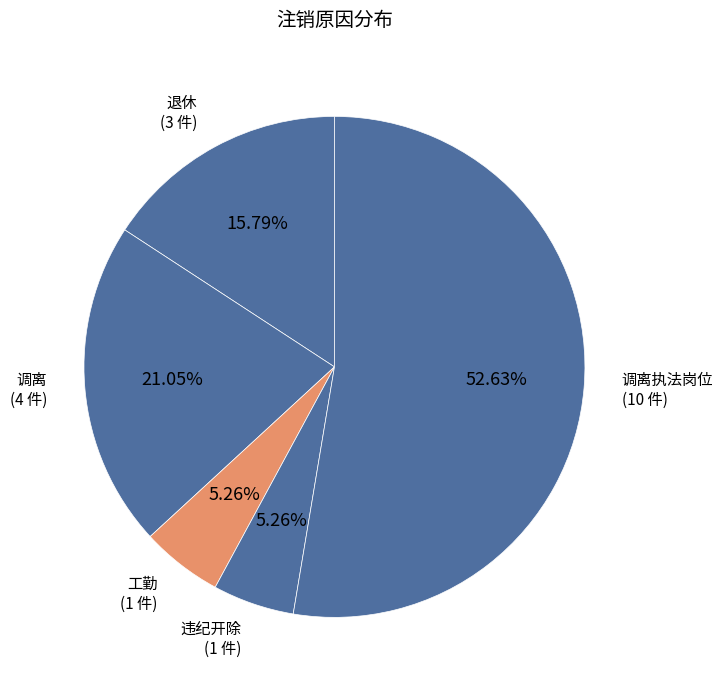

Is 工勤 the majority of the pie?

No